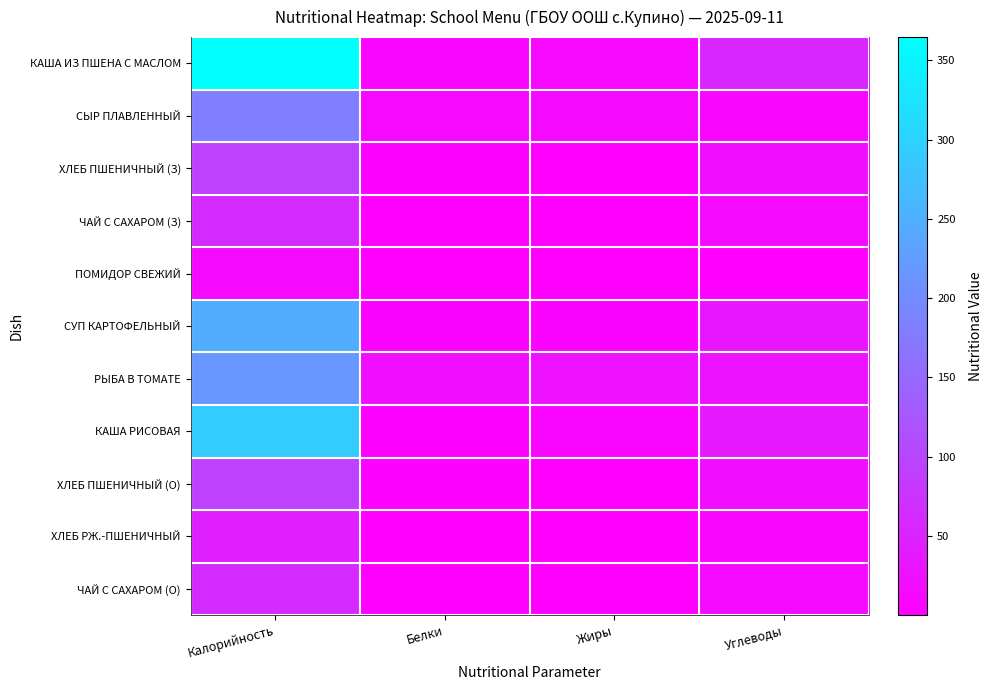

Which series has the largest total across all categories?

КАША ИЗ ПШЕНА С МАСЛОМ